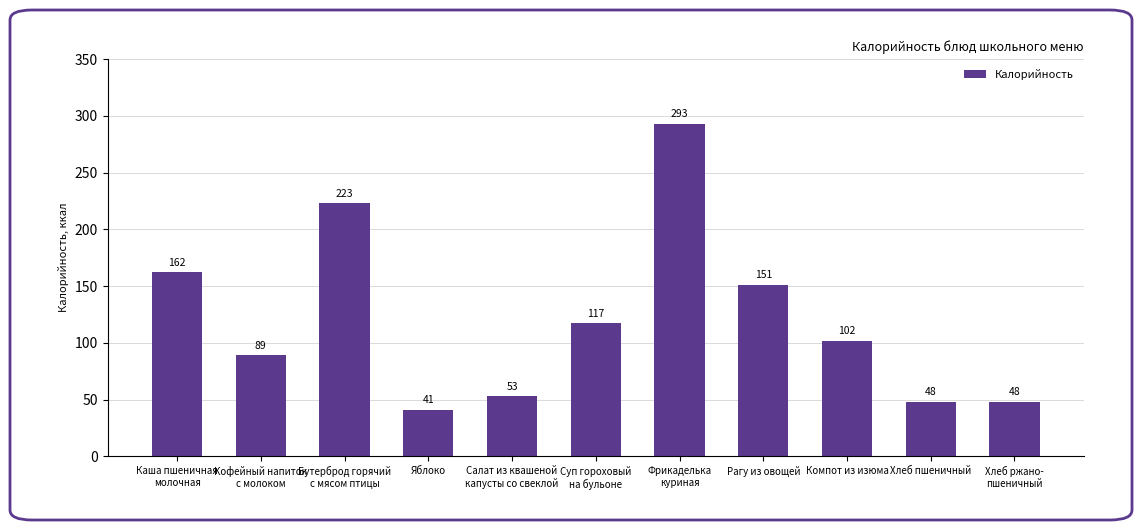

What is the difference between the values at Салат из квашеной
капусты со свеклой and Рагу из овощей?

98